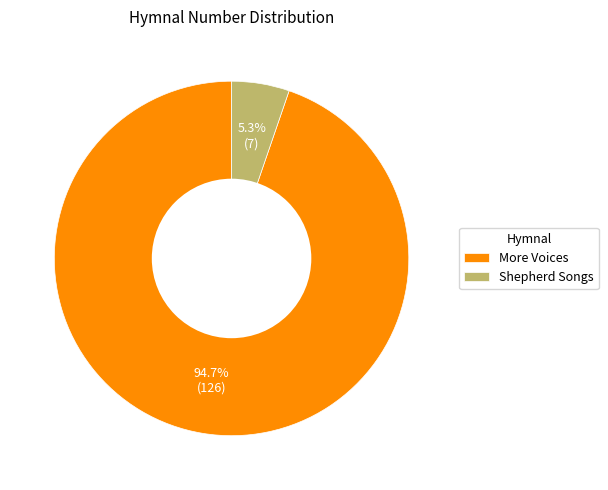

To the nearest percent, what is the combined percentage of Shepherd Songs and More Voices?

100%